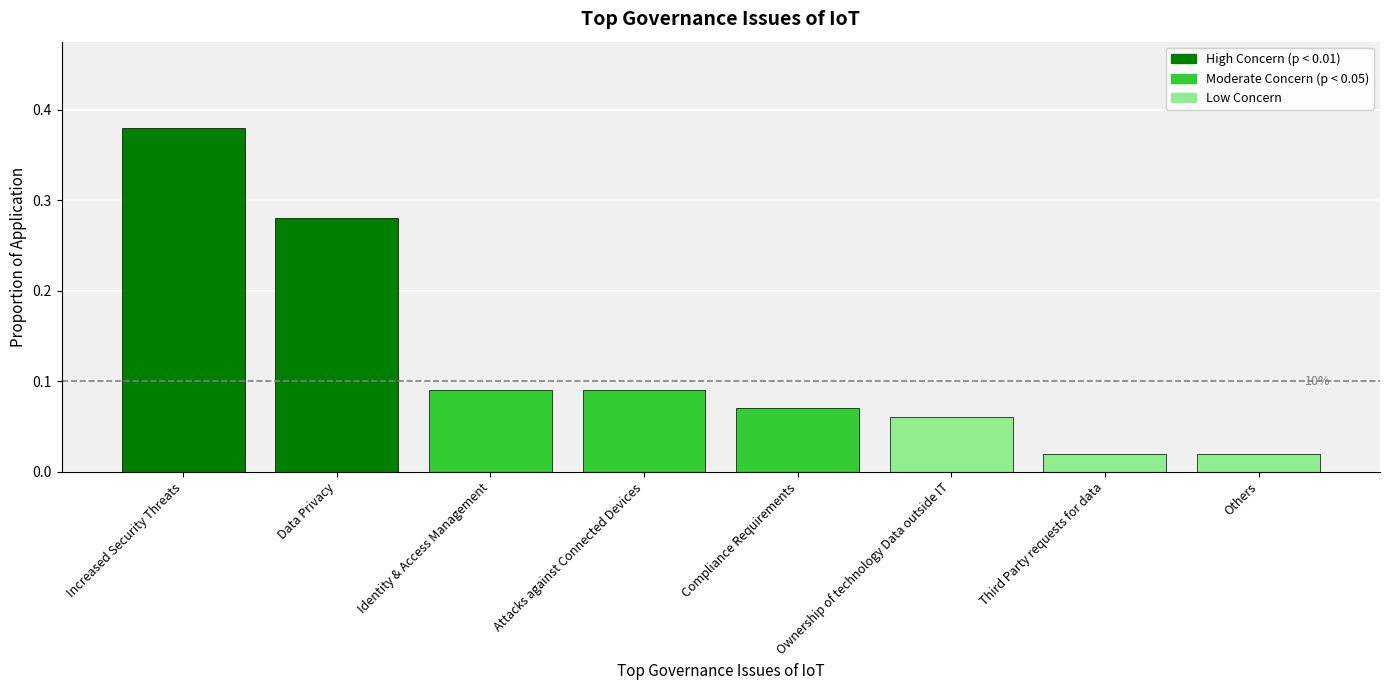

Between Others and Identity & Access Management, which is larger?

Identity & Access Management